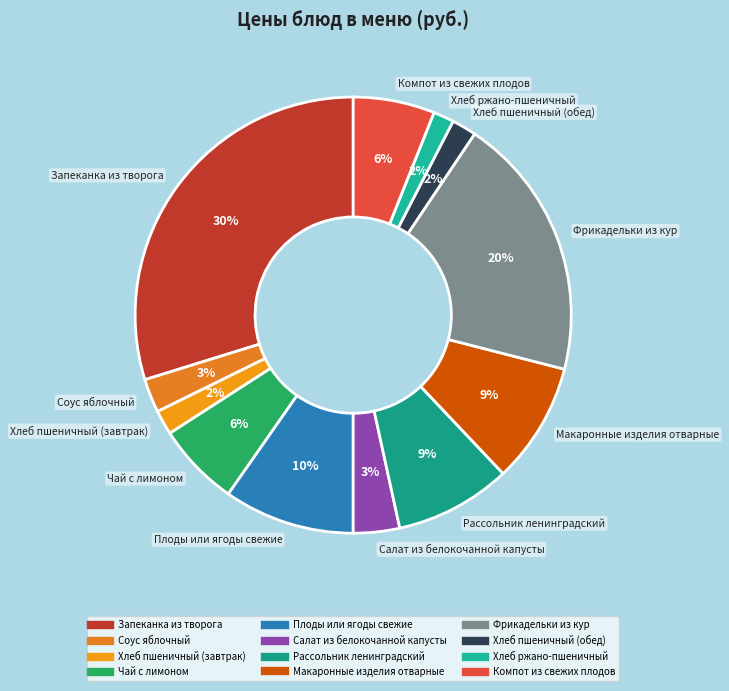

Is the sum of Хлеб пшеничный (завтрак) and Фрикадельки из кур greater than half?

No